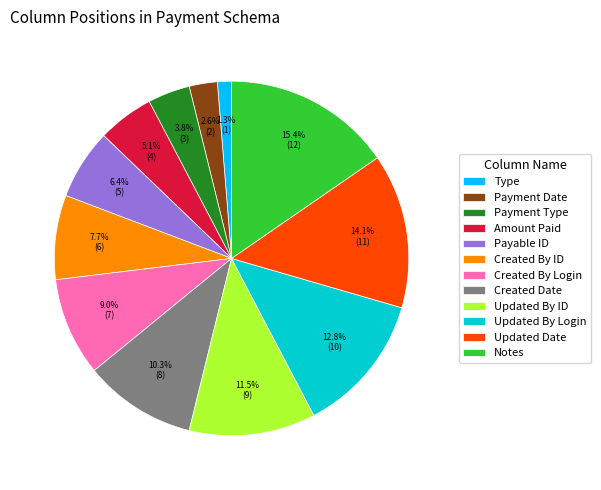

Which has a higher value, Amount Paid or Type?

Amount Paid